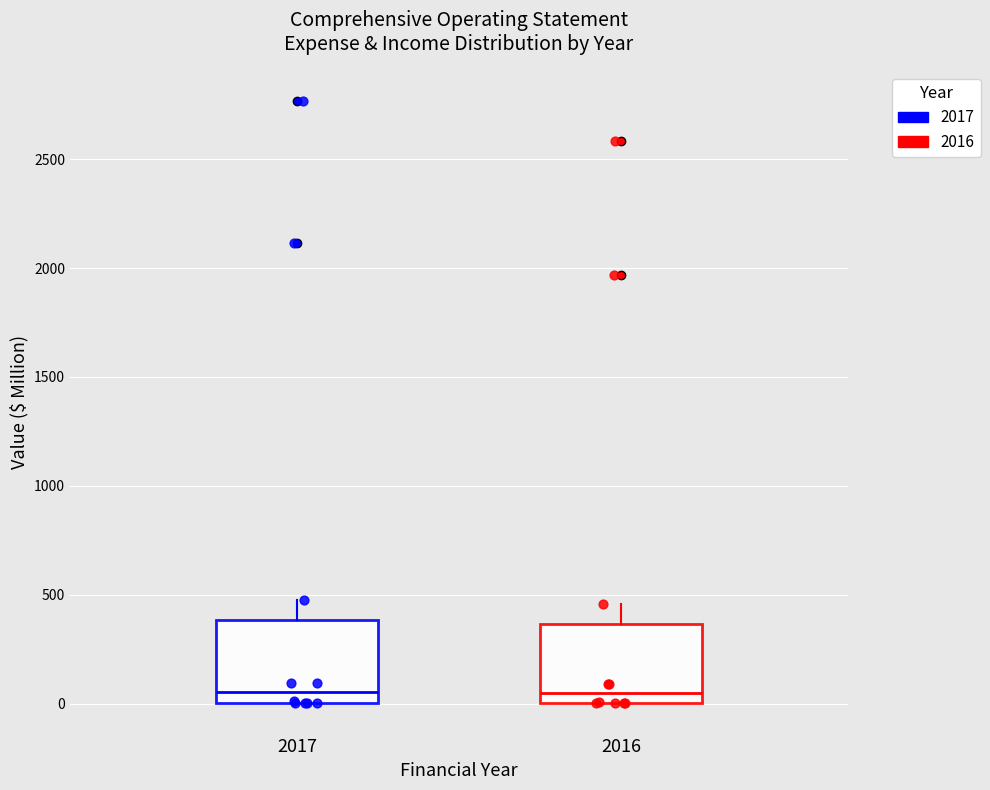

Reading left to right, transcribe this box plot: for each box, give where its median line is, the range the box spans, and where its two whiskers end, as read against the y-axis. The values are not printed on the chart, so give them approximately, as read against the axis.

2017: median 50, box 0 to 400, whiskers 0 to 500
2016: median 50, box 0 to 350, whiskers 0 to 450